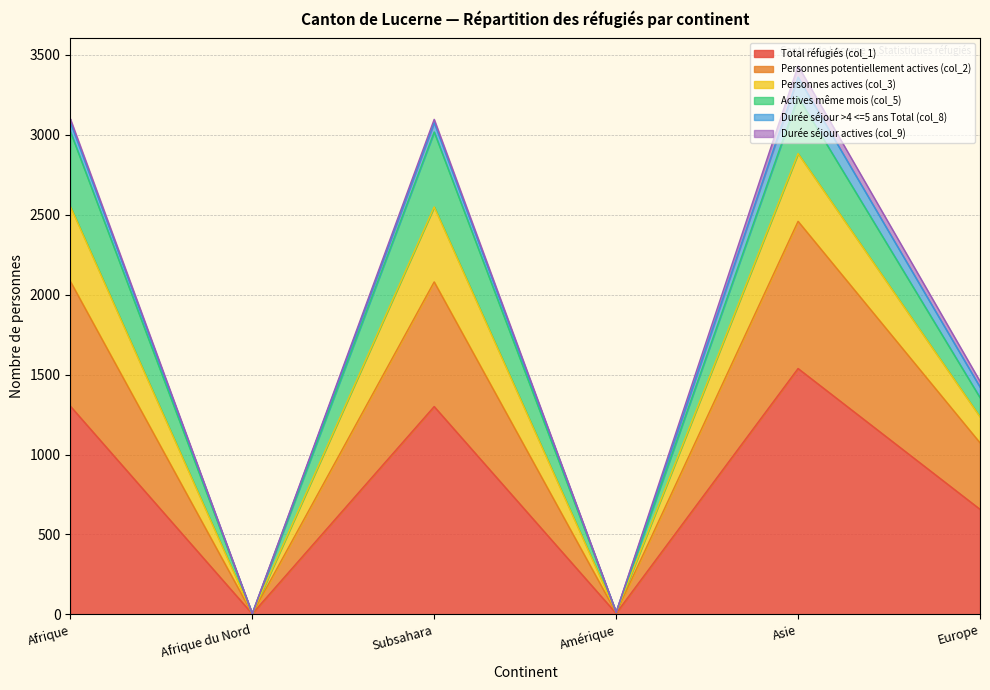

Is the value of Personnes actives (col_3) at Amérique greater than the value of Total réfugiés (col_1) at Subsahara?

No